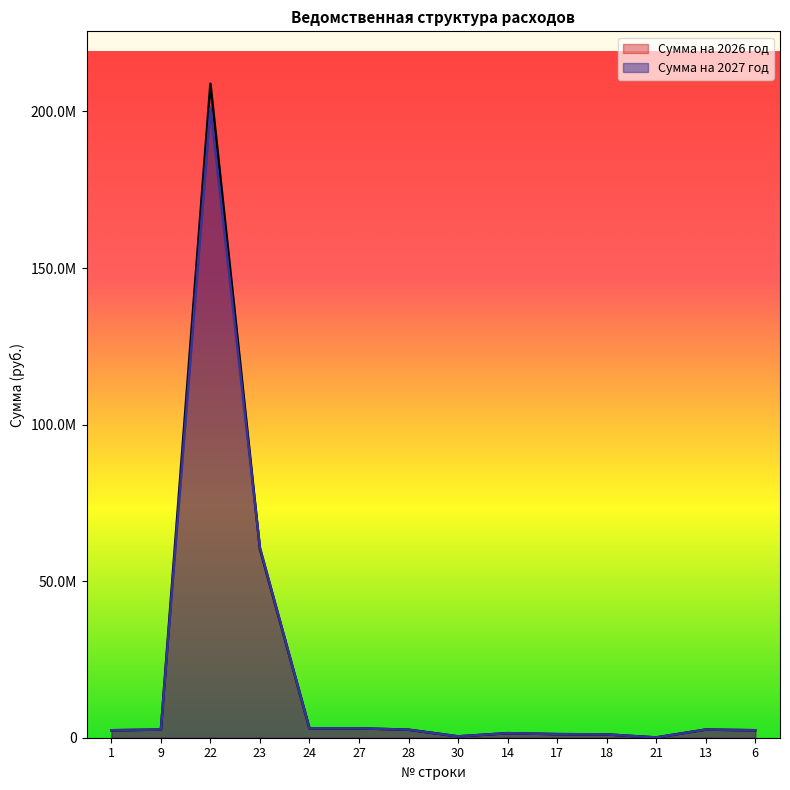

Rank the series by their maximum value, from lowest to highest.

Сумма на 2027 год, Сумма на 2026 год